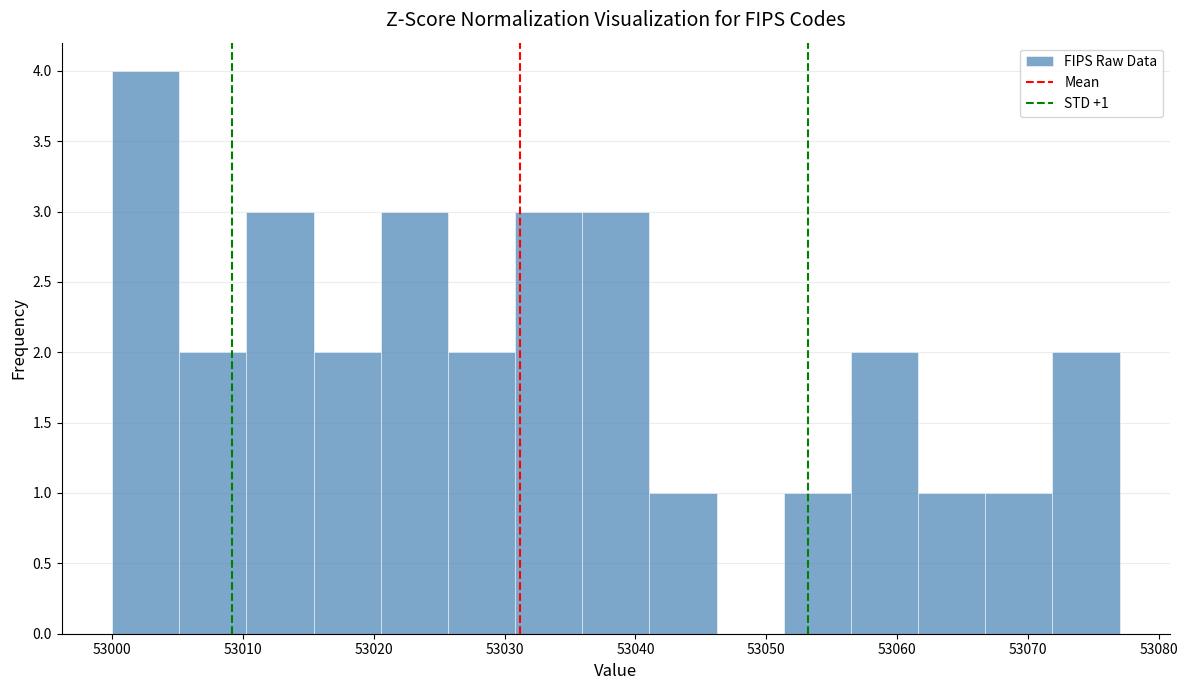

Over which range of the x-axis is the bar tallest?

53000 to 53005